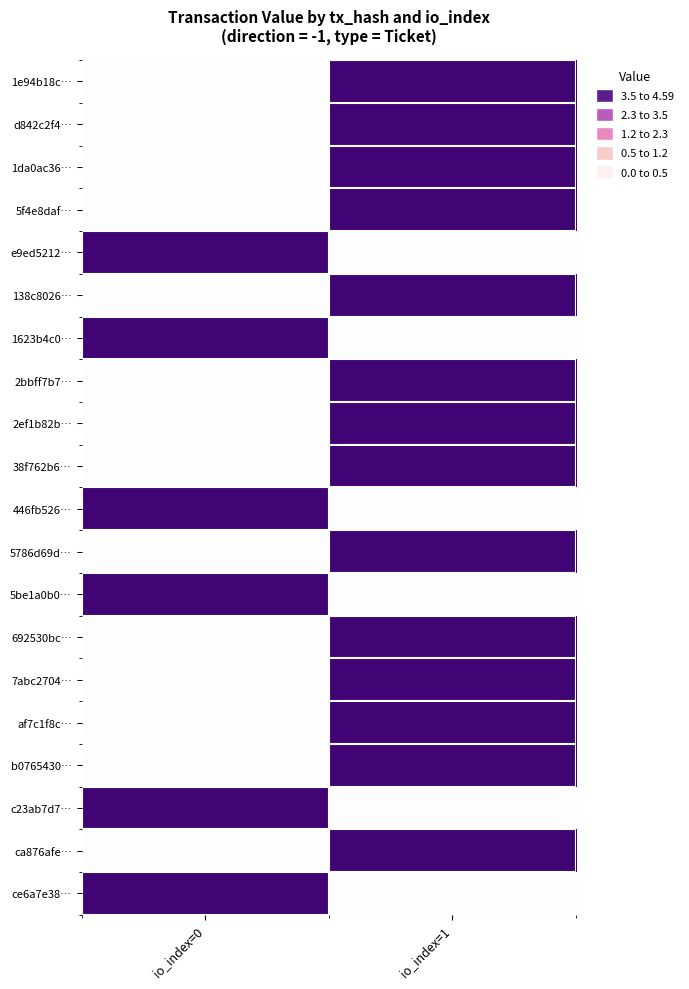

Between io_index=1 and io_index=0, which is larger?

io_index=1